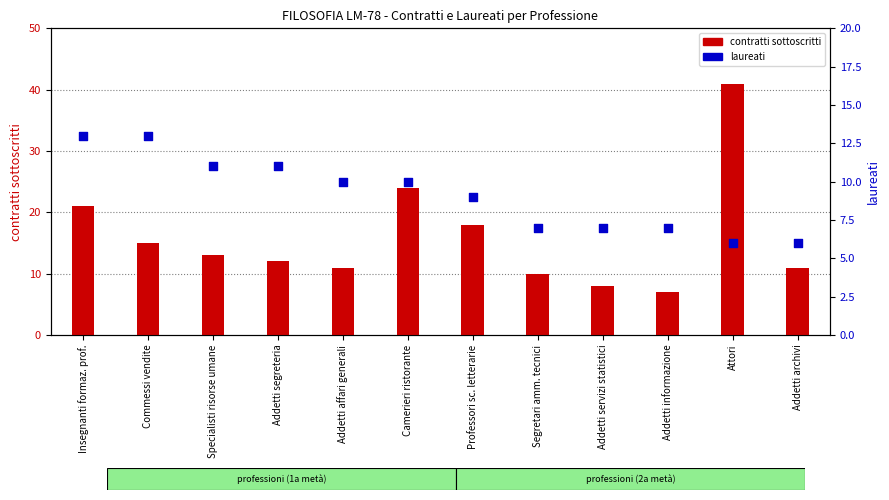

What is the total value across all series at Addetti affari generali?

21